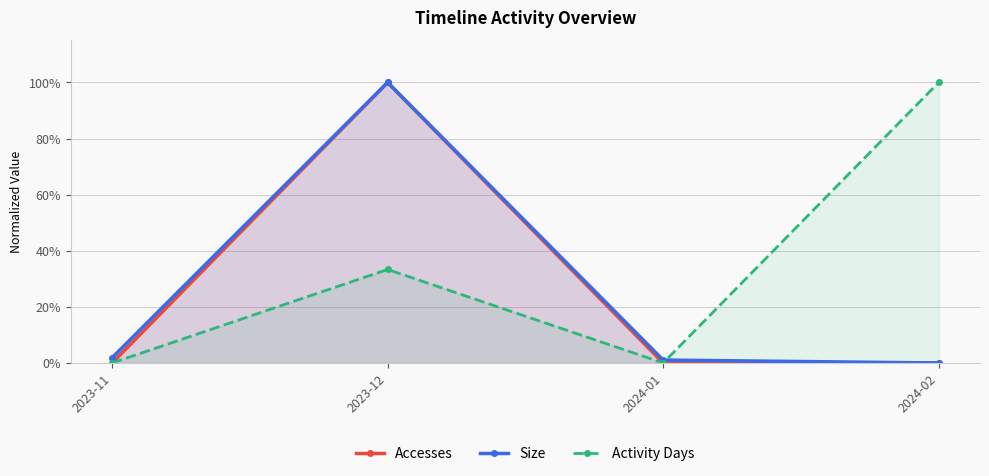

At which label is Size closest to 0?

2024-02